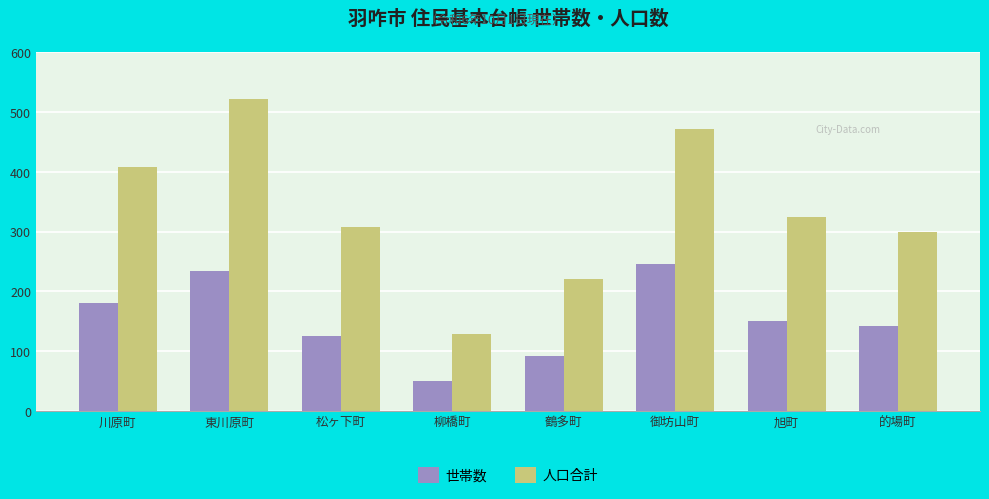

Reading right to left, transcribe all the data shown in this chart.

世帯数: 143	151	246	92	51	126	234	180
人口合計: 300	325	472	221	129	308	523	408